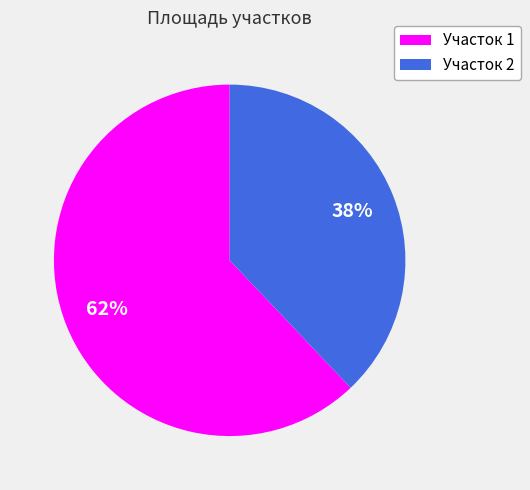

To the nearest percent, what is the combined percentage of Участок 2 and Участок 1?

100%